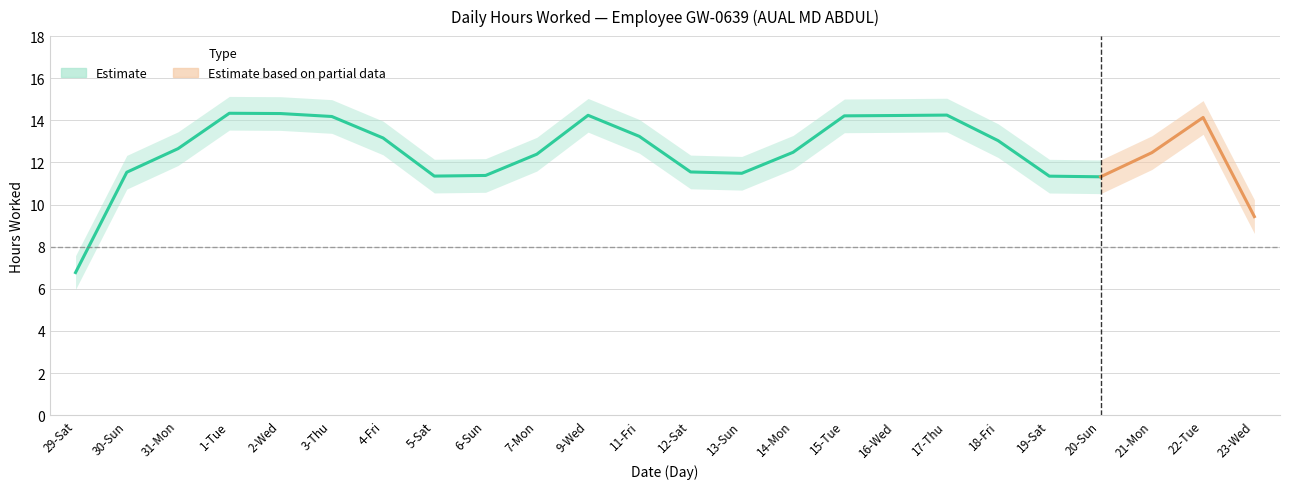

True or false: Hours Worked (Low) and Break Total cross at least once.

False